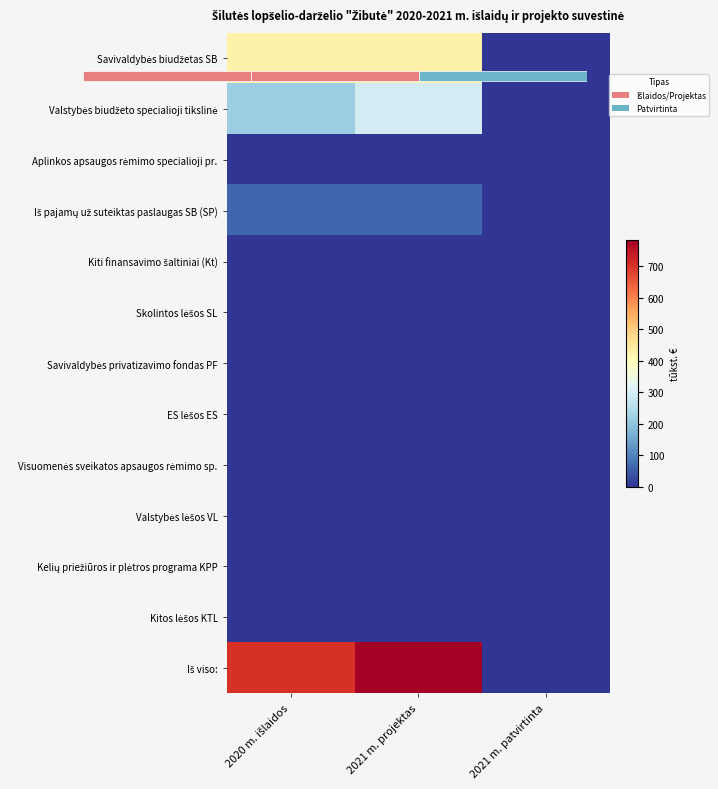

Which has a higher value, 2021 m. projektas or 2020 m. išlaidos?

2021 m. projektas